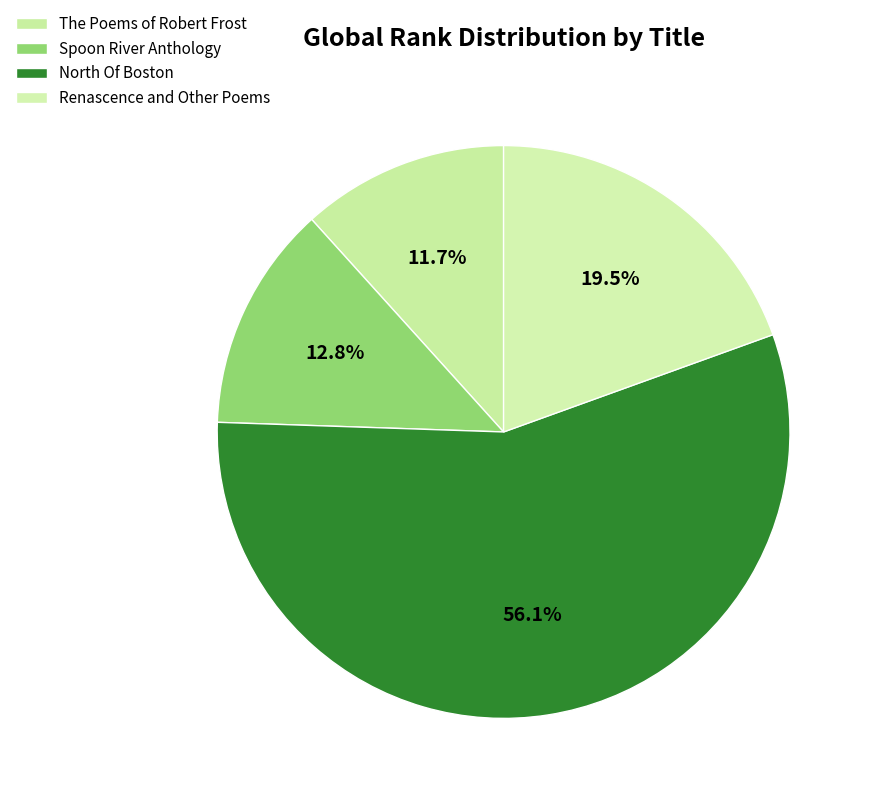

The Renascence and Other Poems slice represents 19% of the pie. True or false?

True